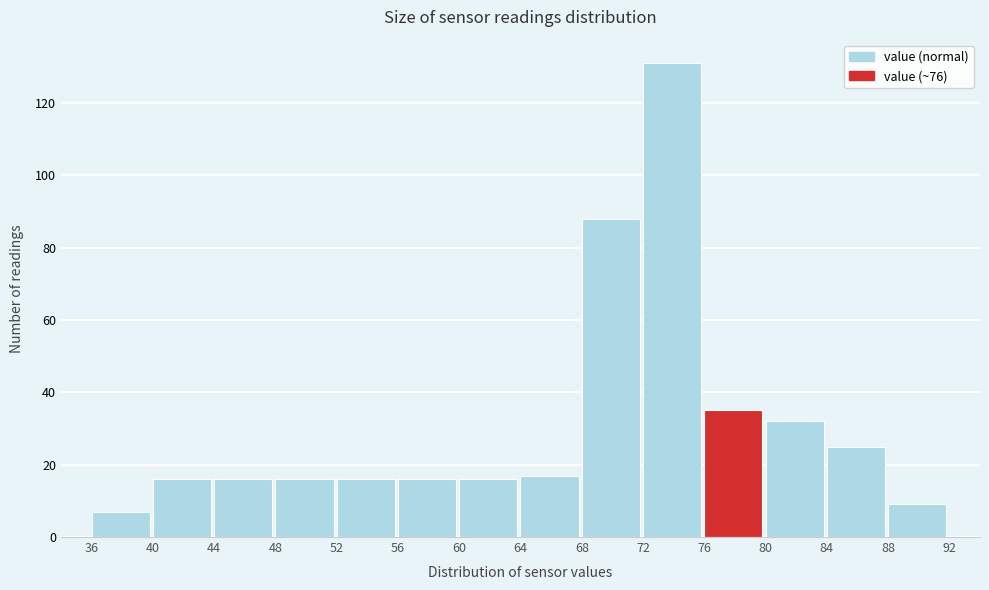

Reading left to right, list every bar in this chart as the range it spans on the x-axis followed by its height. The values are not printed on the chart, so give them approximately, as read against the axis.

36 to 40: 8
40 to 44: 16
44 to 48: 16
48 to 52: 16
52 to 56: 16
56 to 60: 16
60 to 64: 16
64 to 68: 18
68 to 72: 88
72 to 76: 132
76 to 80: 36
80 to 84: 32
84 to 88: 26
88 to 92: 10